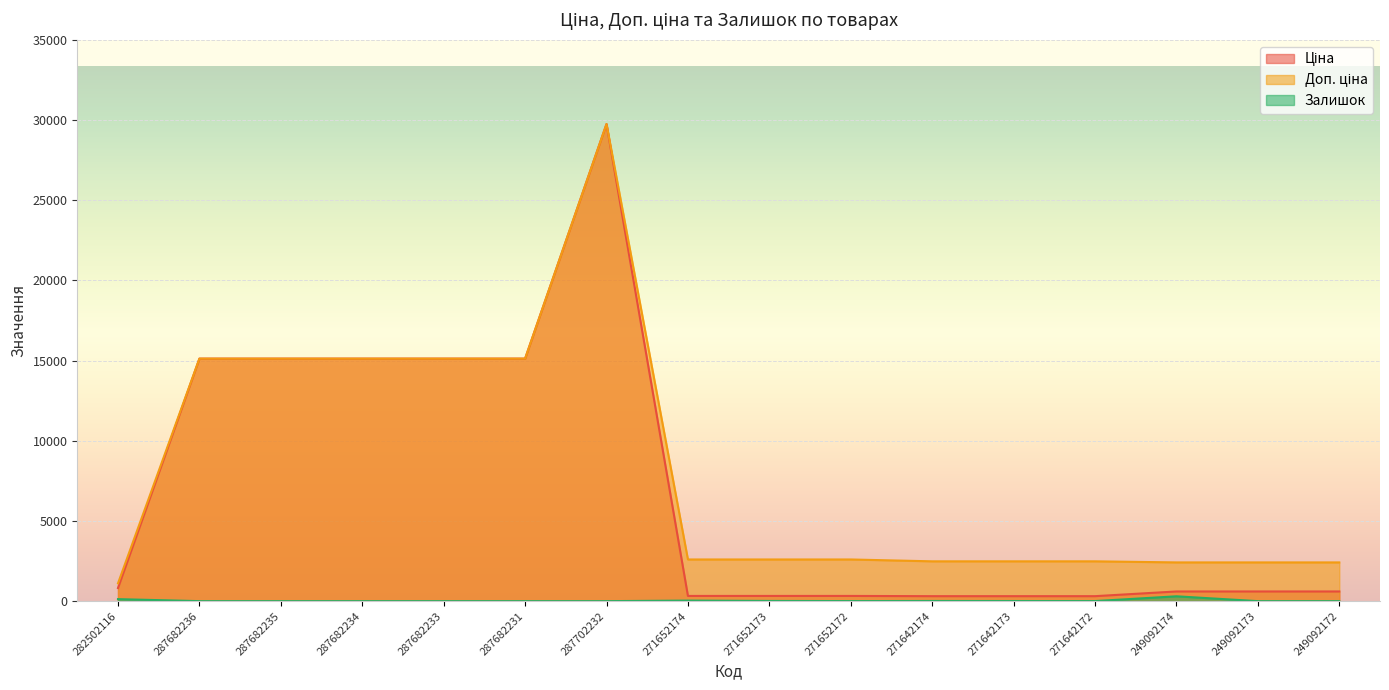

What is the total value across all series at 271642174?

2802.7